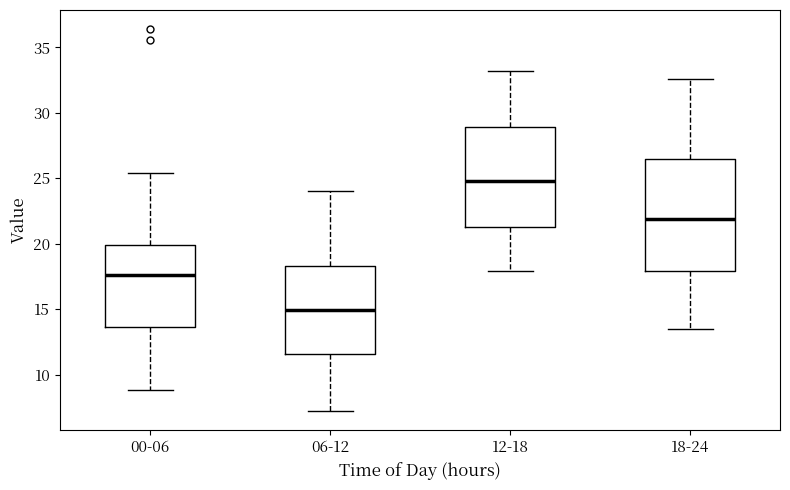

Where is the lower edge of the box for 12-18 on the y-axis? The values are not printed on the chart, so give them approximately, as read against the axis.

21.5